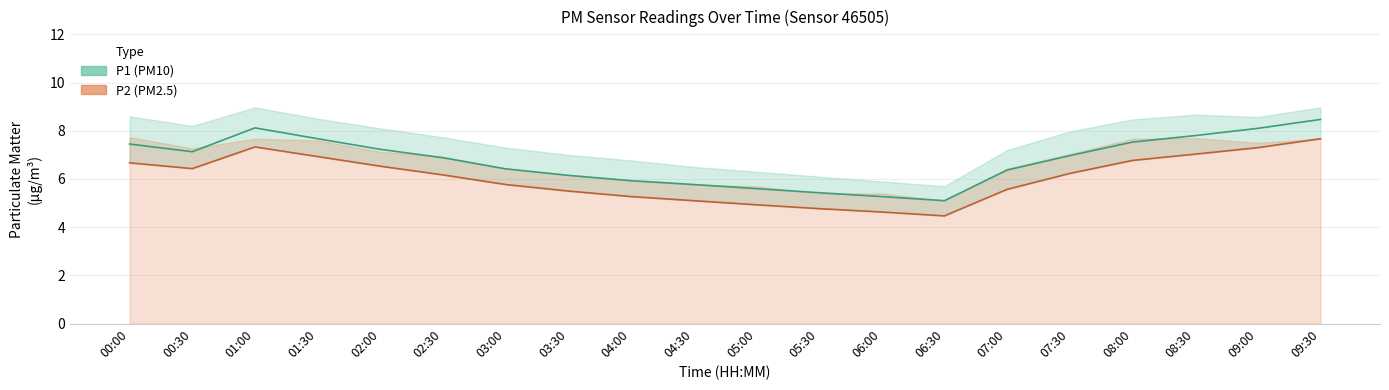

True or false: P2 and P1 intersect in this chart.

False